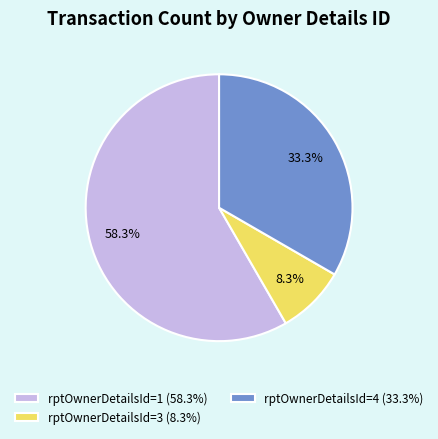

Which has a higher value, rptOwnerDetailsId=3 or rptOwnerDetailsId=1?

rptOwnerDetailsId=1